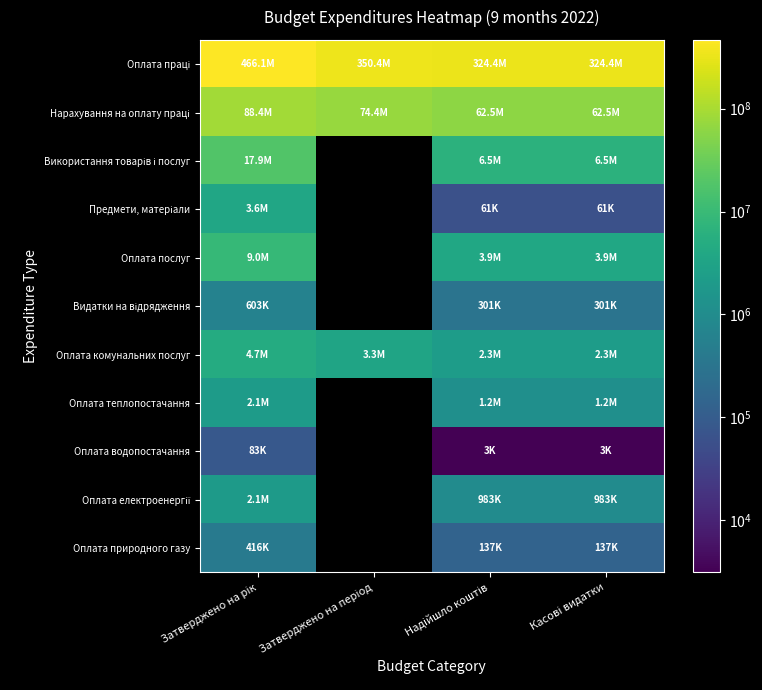

How many data points in Оплата послуг are above 3850298?

3